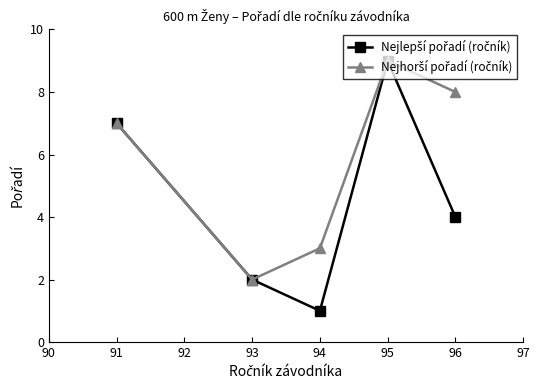

At how many categories does at least one series exceed 6?

3